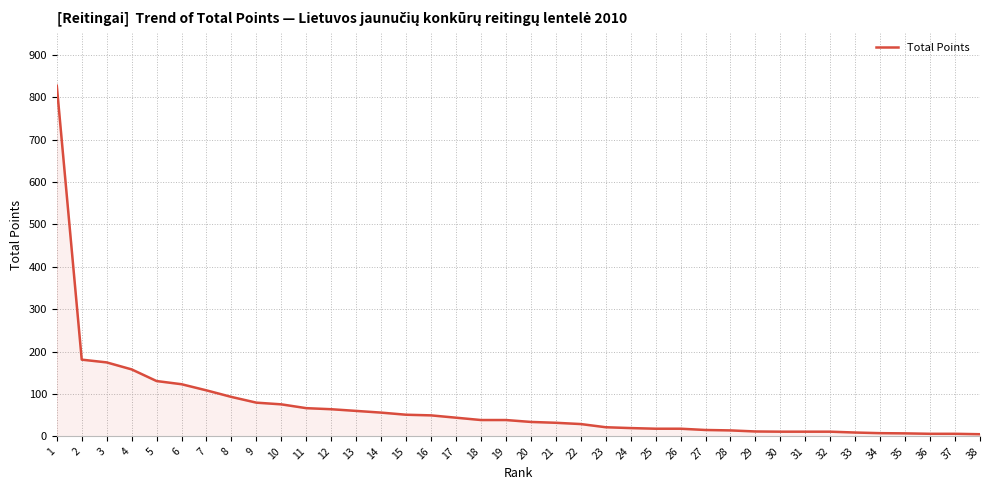

How many series are shown in this chart?

1